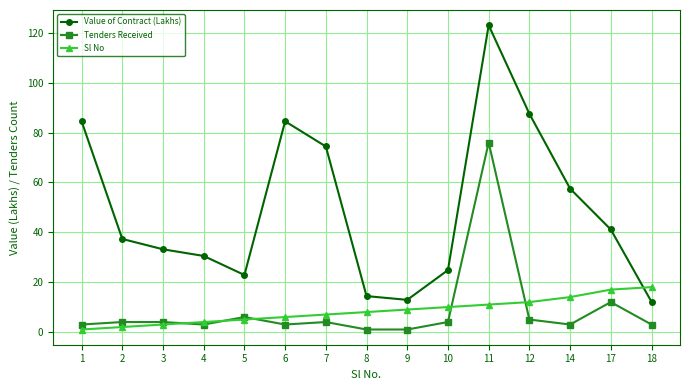

True or false: Sl No has a value of 1.5 at 7.

False